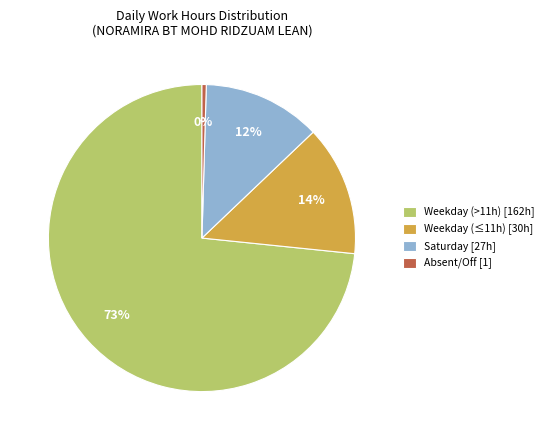

Is it true that Weekday (≤11h) [30h] is 1% of the pie?

False